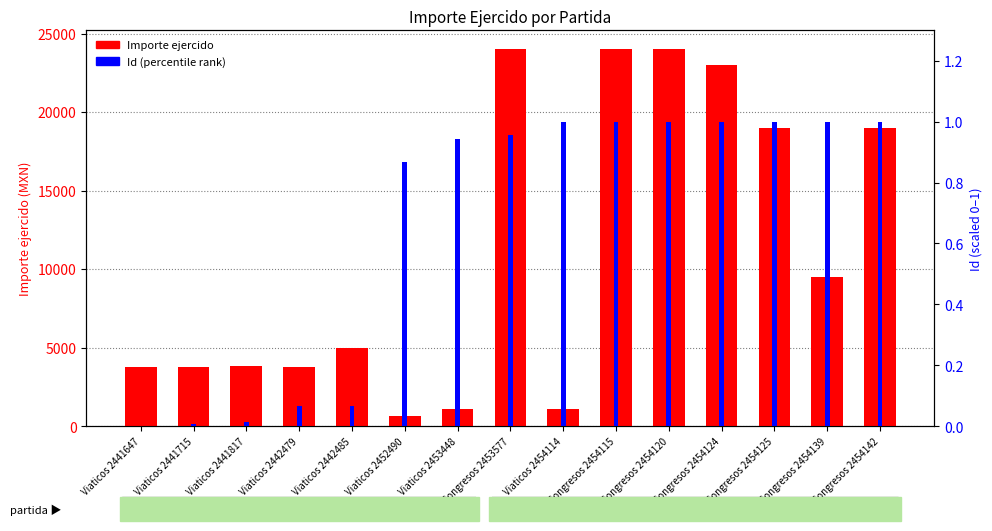

List the series in order of their overall mean, highest first.

Importe ejercido, Id (percentile rank)